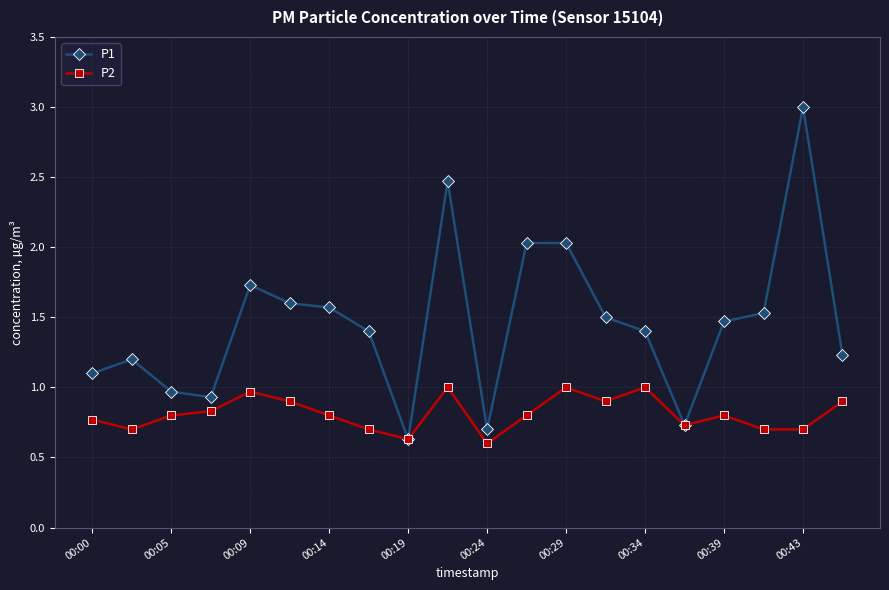

What is the value of the P2 point at the 4th from the left?

0.8